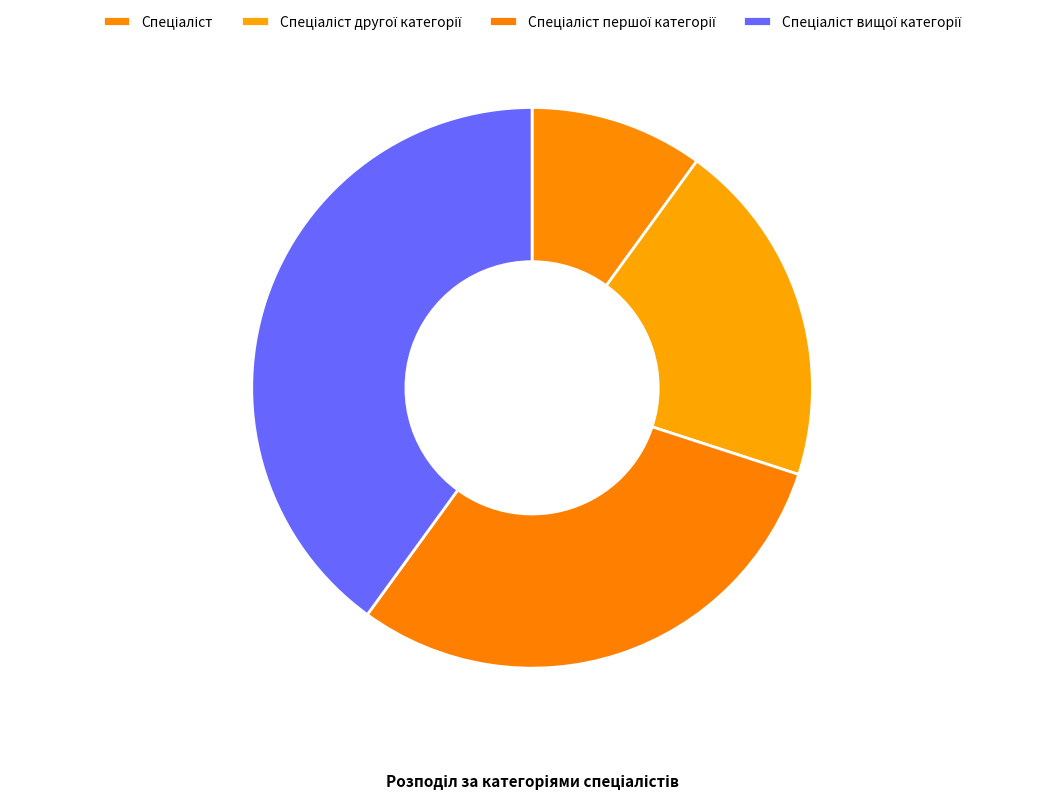

Approximately how many times larger is the value at Спеціаліст другої категорії compared to Спеціаліст?

2.0